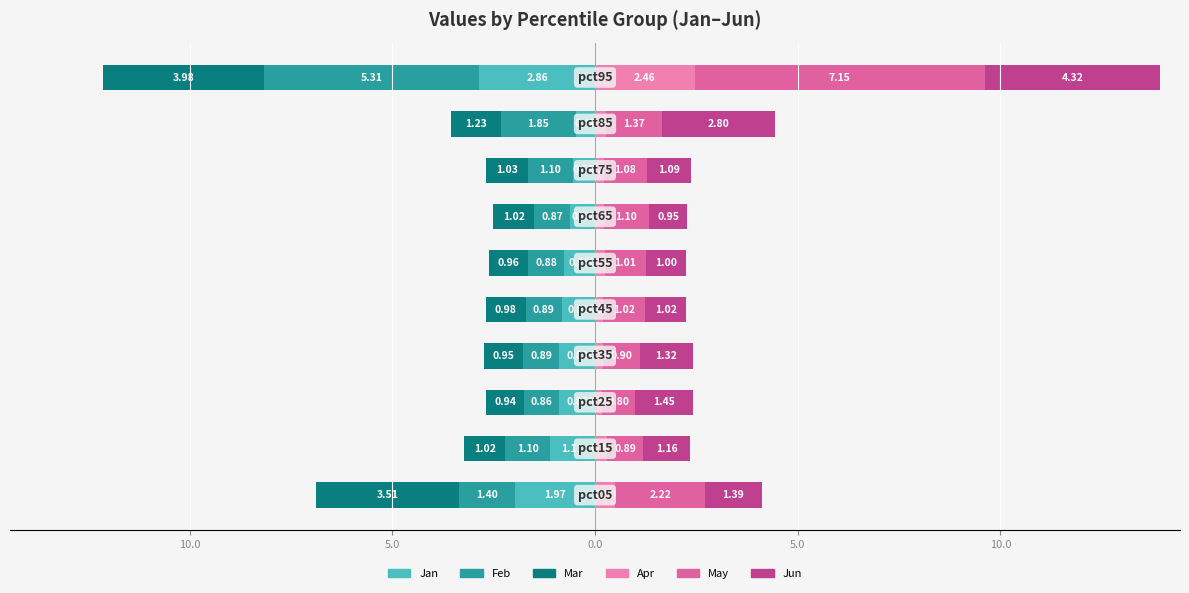

What are all the series names shown in the legend?

Jan, Feb, Mar, Apr, May, Jun